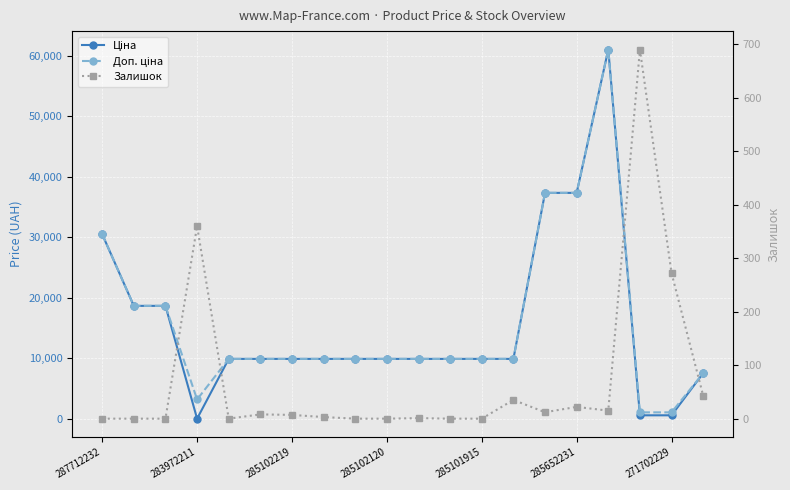

Is it true that Залишок equals 4.5 at 285102219?

False